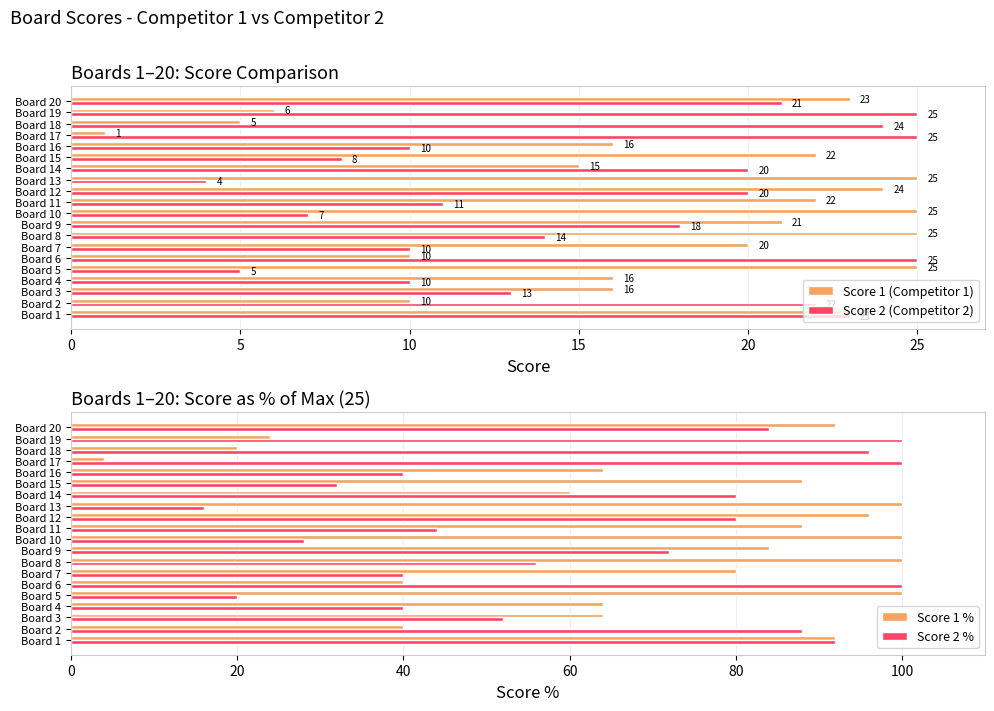

How many bars are there in each group?

4